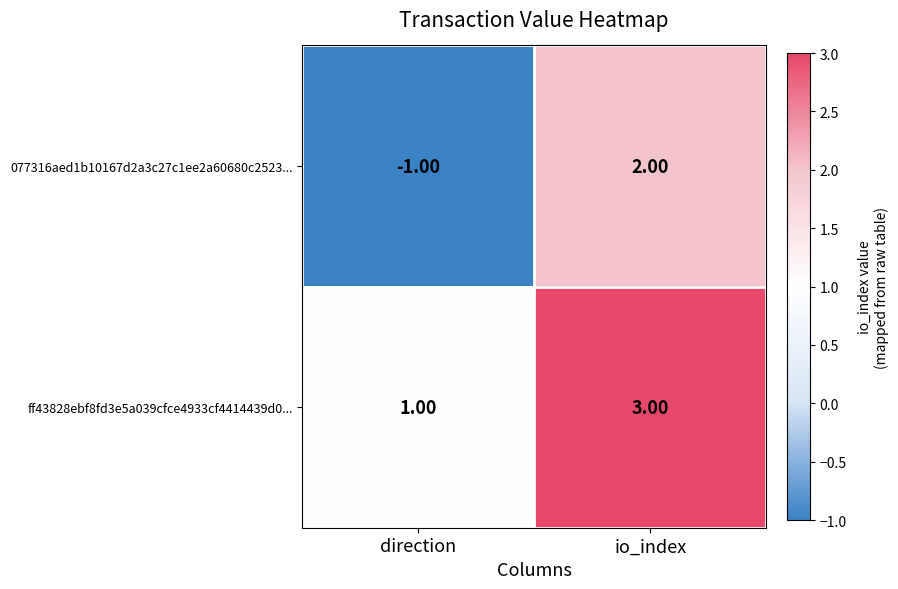

List the series in order of their peak value, highest first.

ff43828ebf8fd3e5a039cfce4933cf4414439d0..., 077316aed1b10167d2a3c27c1ee2a60680c2523...